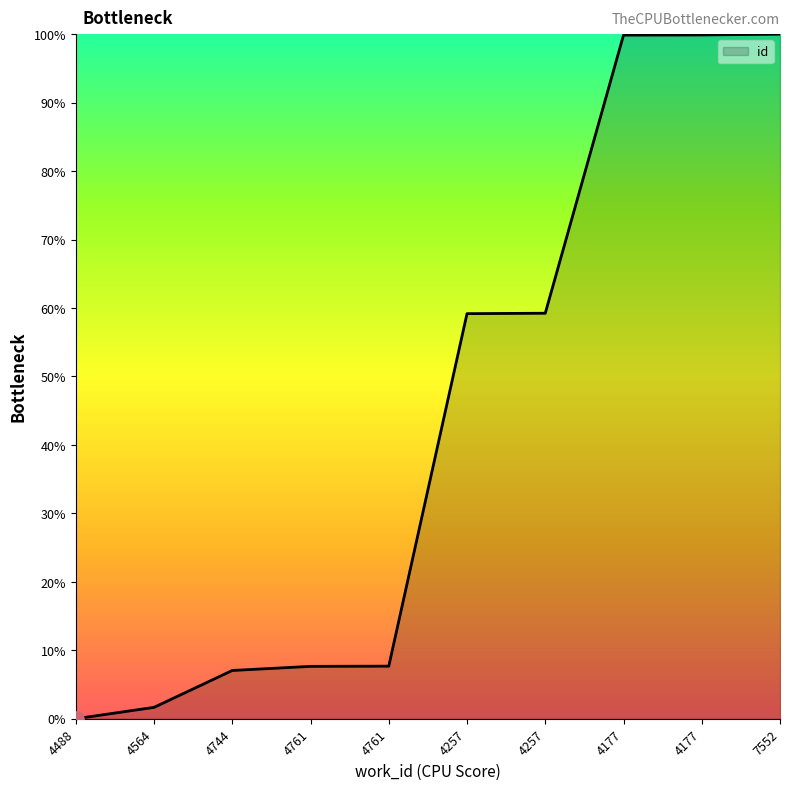

Which has a higher value, 4257 or 4177?

4177